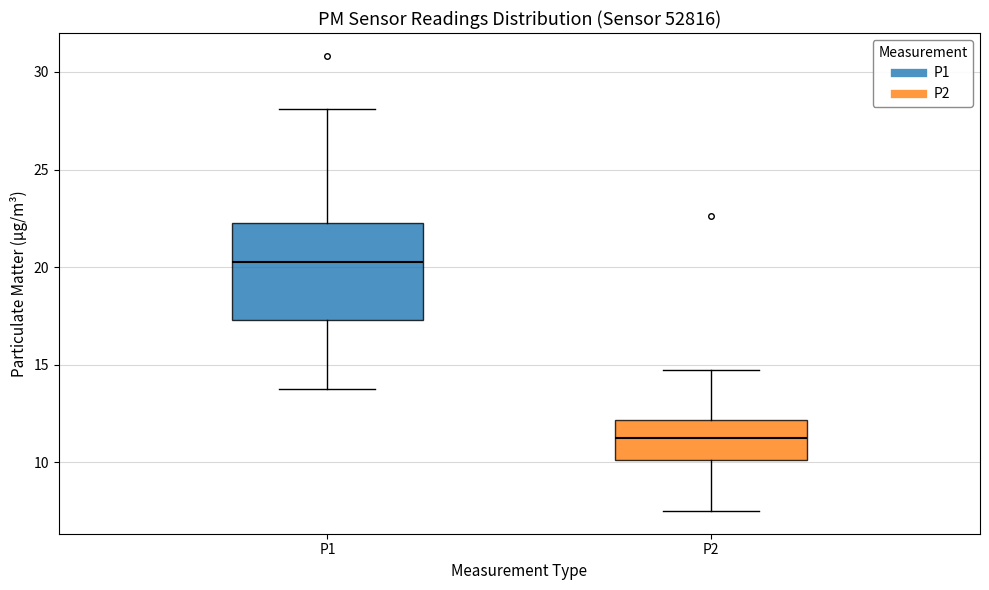

Reading left to right, transcribe this box plot: for each box, give where its median line is, the range the box spans, and where its two whiskers end, as read against the y-axis. The values are not printed on the chart, so give them approximately, as read against the axis.

P1: median 20.5, box 17.5 to 22.5, whiskers 13.5 to 28.0
P2: median 11.0, box 10.0 to 12.0, whiskers 7.5 to 15.0